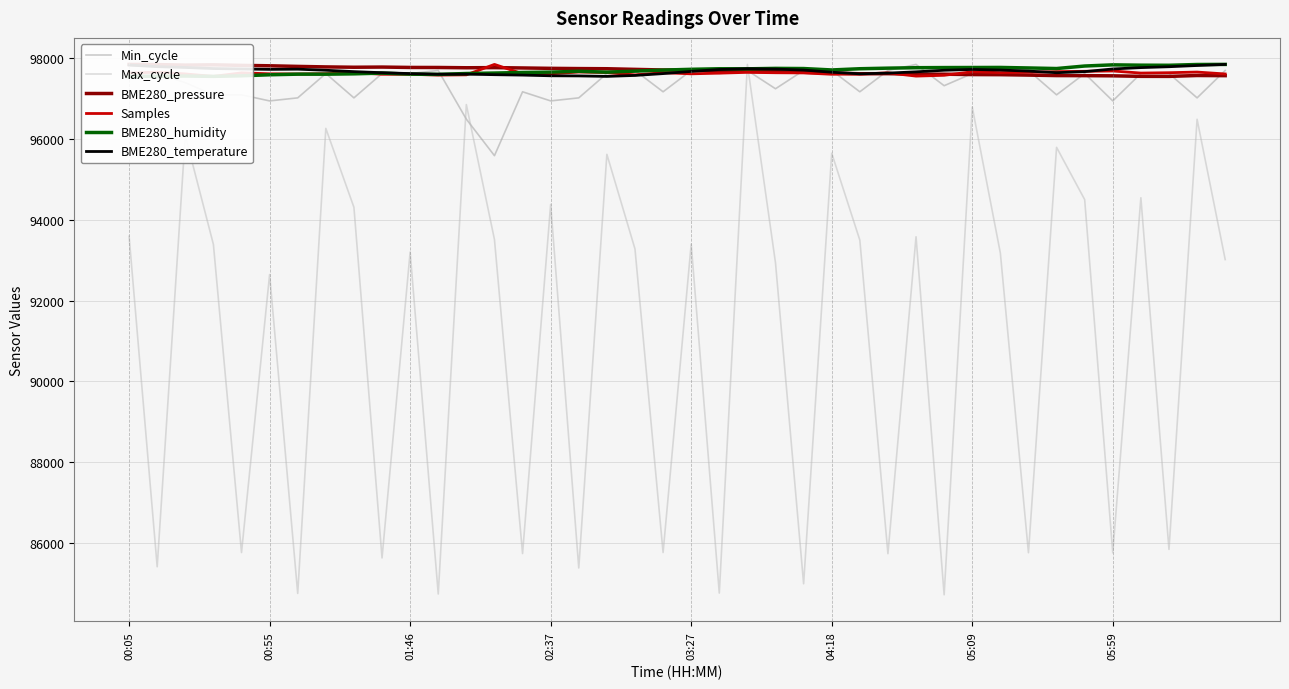

What is the lowest value of the Min_cycle series?

95582.5